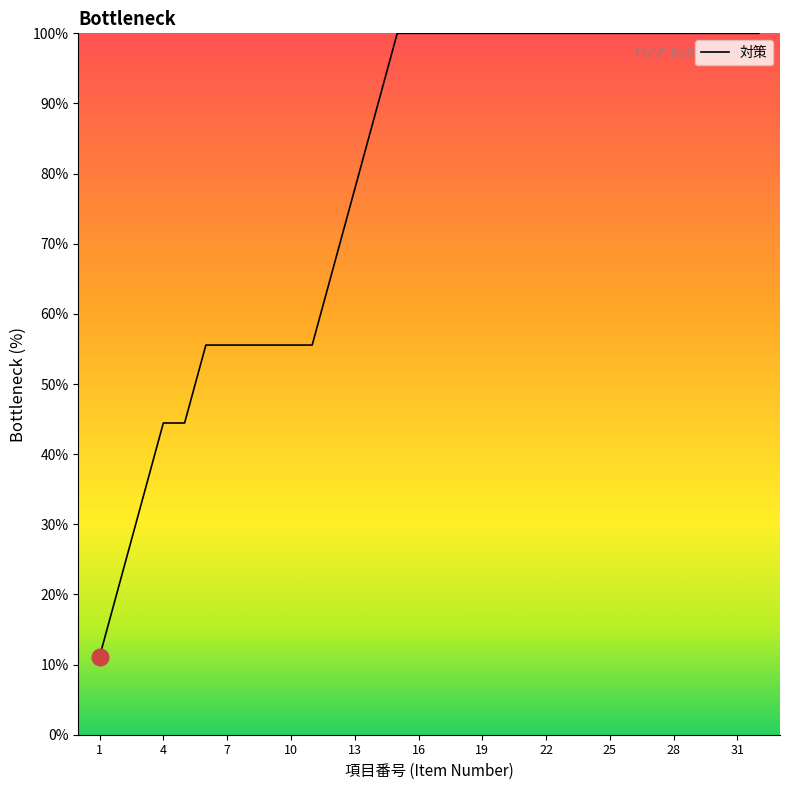

What is the minimum value shown in the chart?

11.1